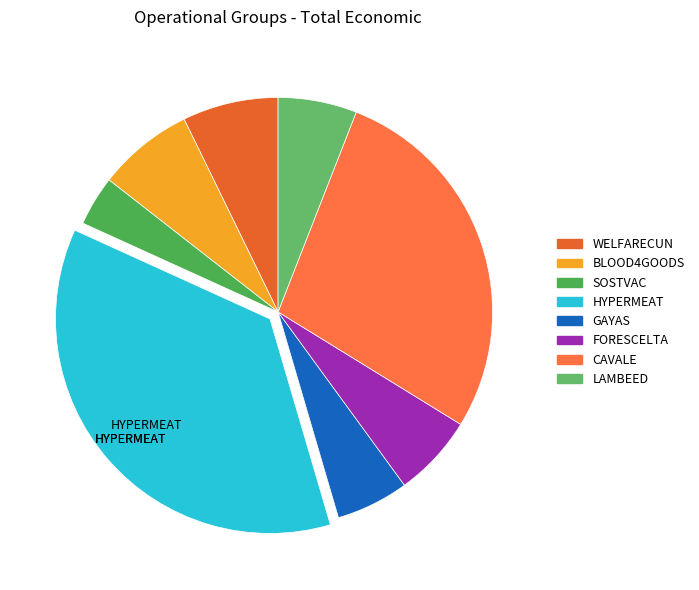

The FORESCELTA slice represents 13% of the pie. True or false?

False